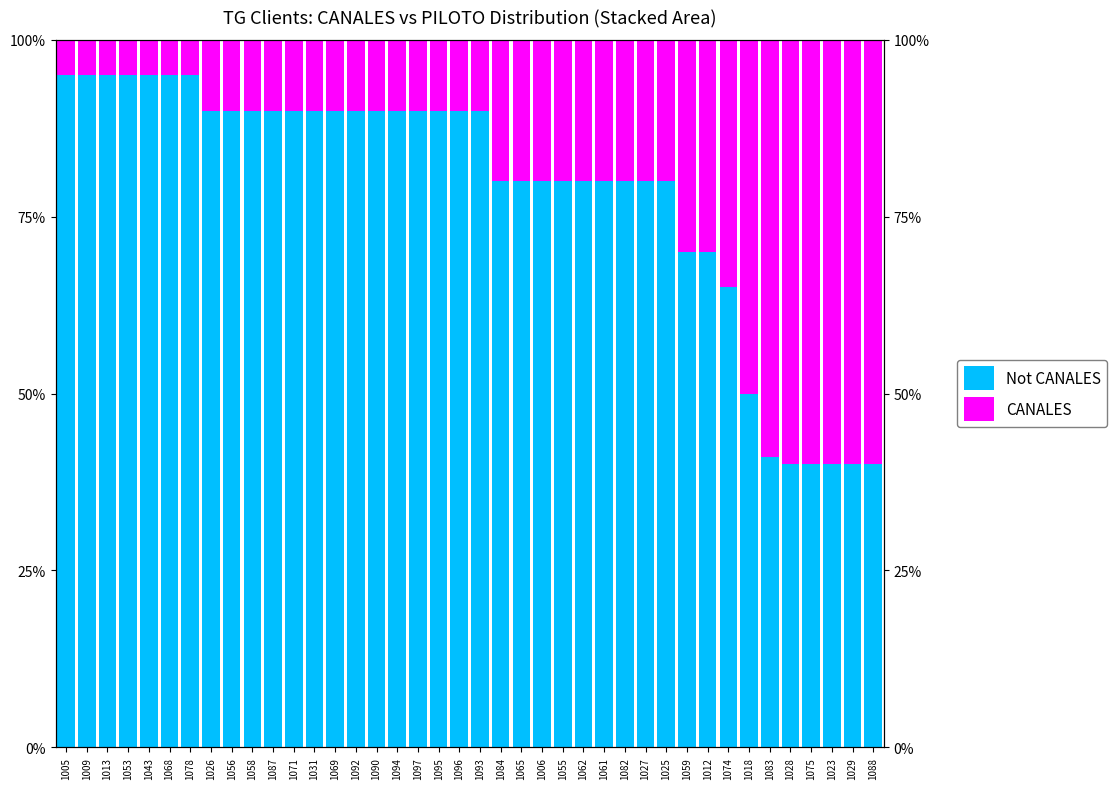

The CANALES series shows 0.1 at 1056. True or false?

False